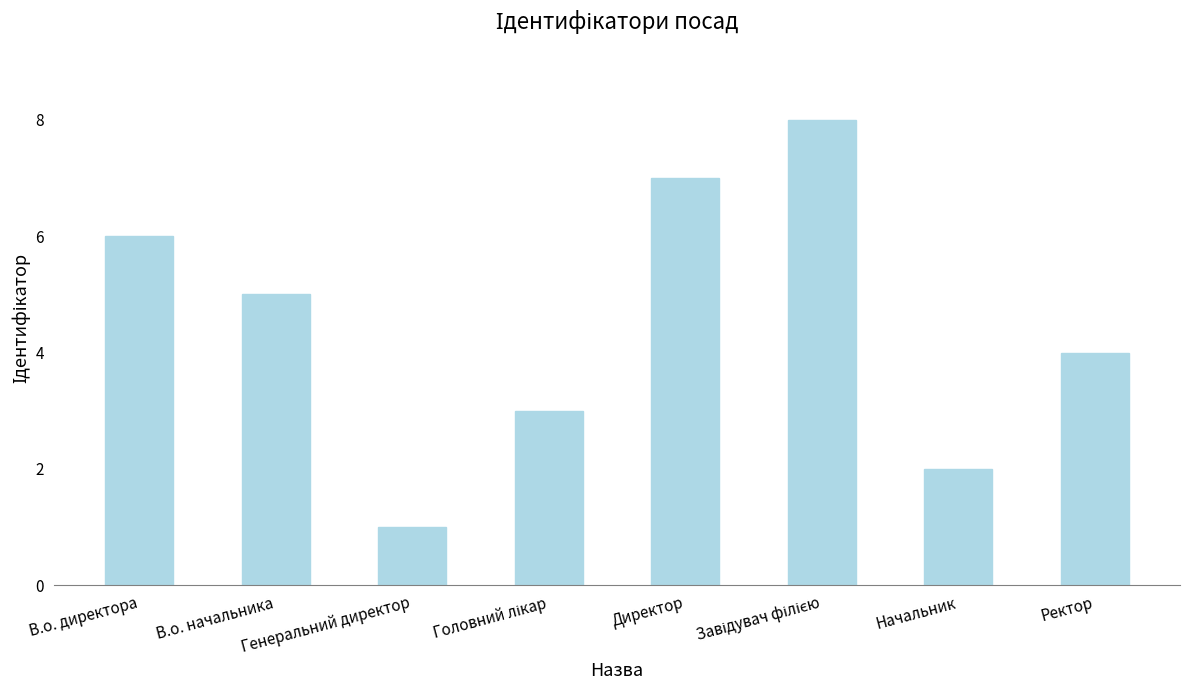

What position from the left is В.о. директора?

1